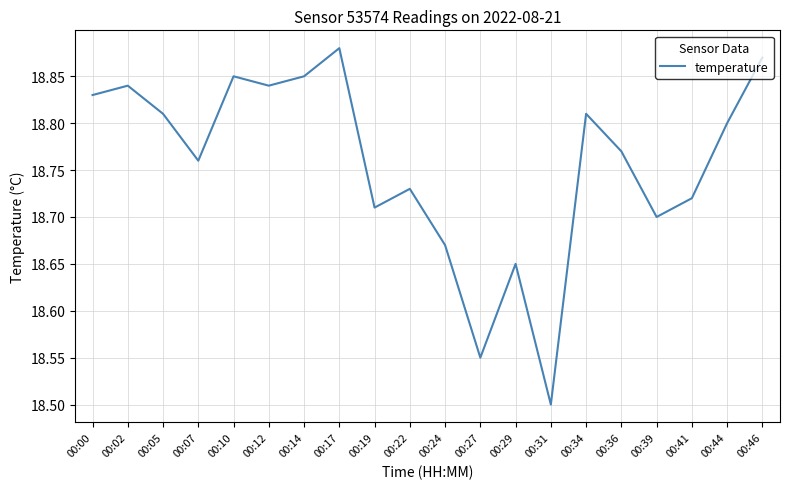

True or false: the data shows 32.1 at 00:22.

False